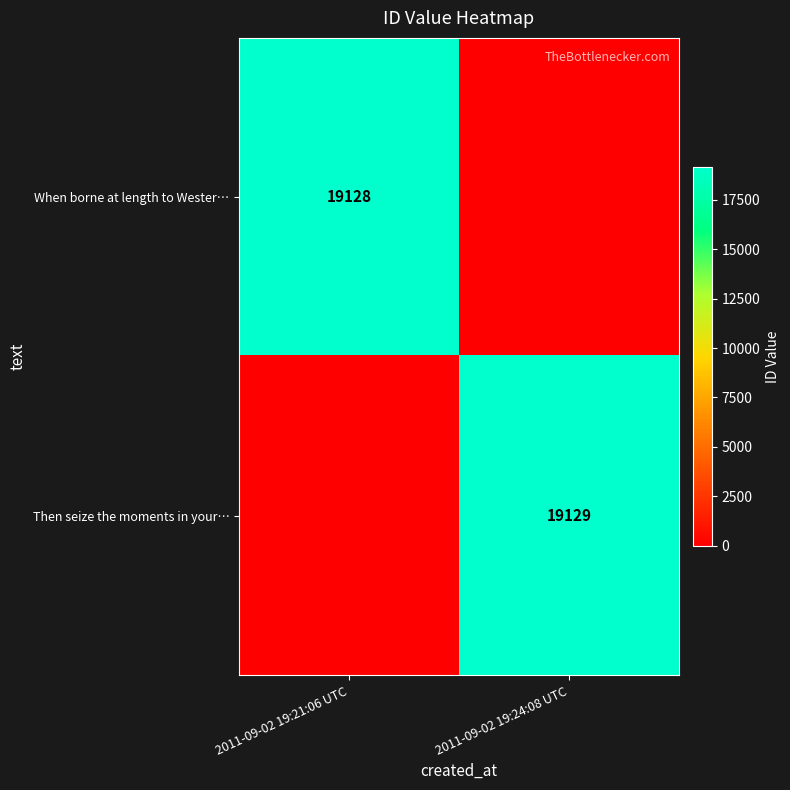

How many distinct data groups are displayed?

2